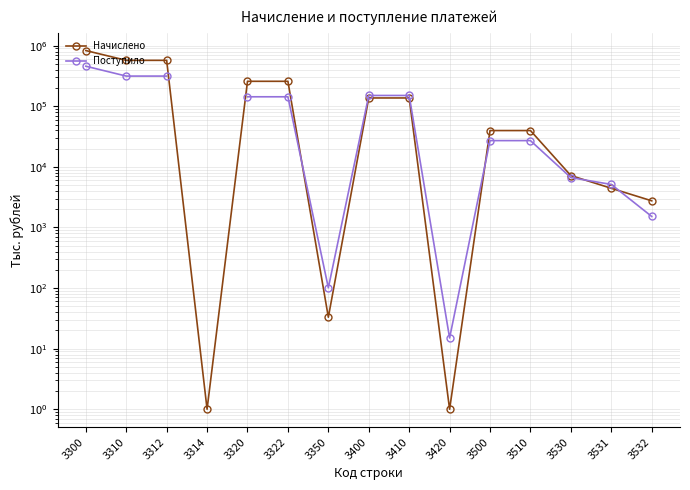

What is the difference between the maximum and minimum values in the Начислено series?

831541.0